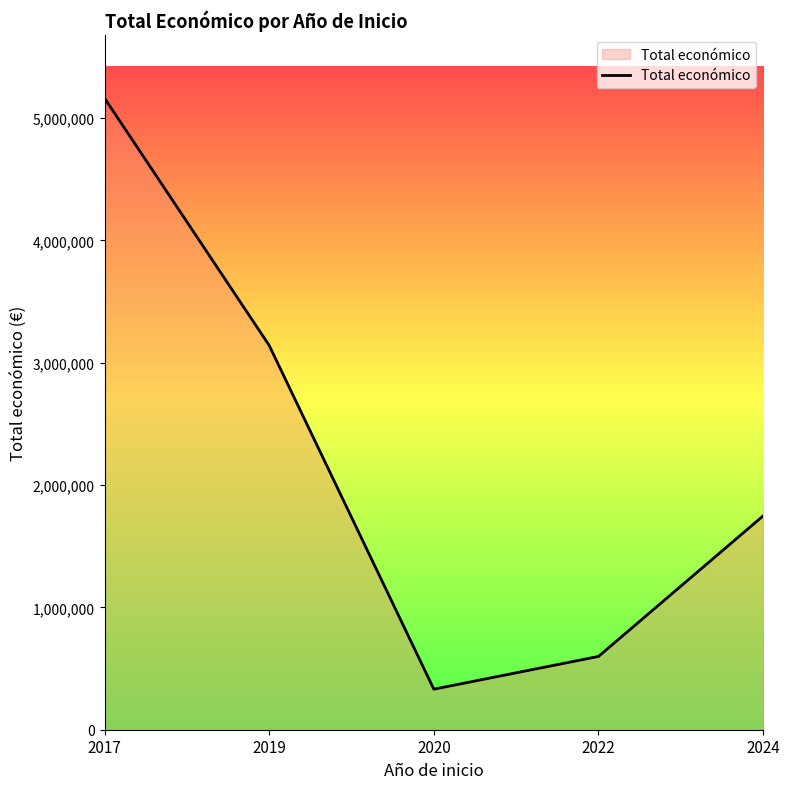

Reading left to right, list all the values displayed in this chart.

5163335	3142086	331548	599022	1748177